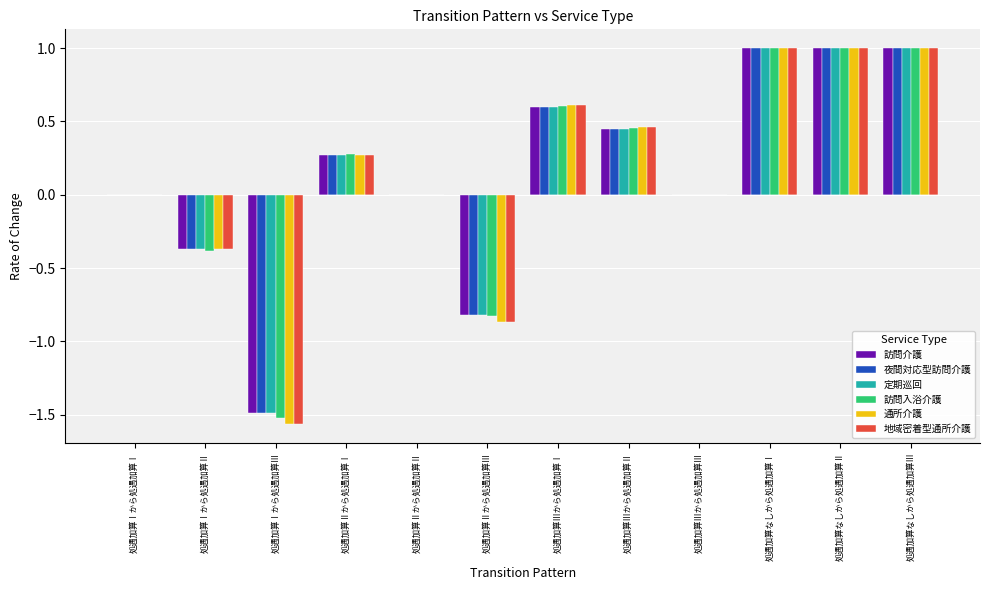

What are all the series names shown in the legend?

訪問介護, 夜間対応型訪問介護, 定期巡回, 訪問入浴介護, 通所介護, 地域密着型通所介護